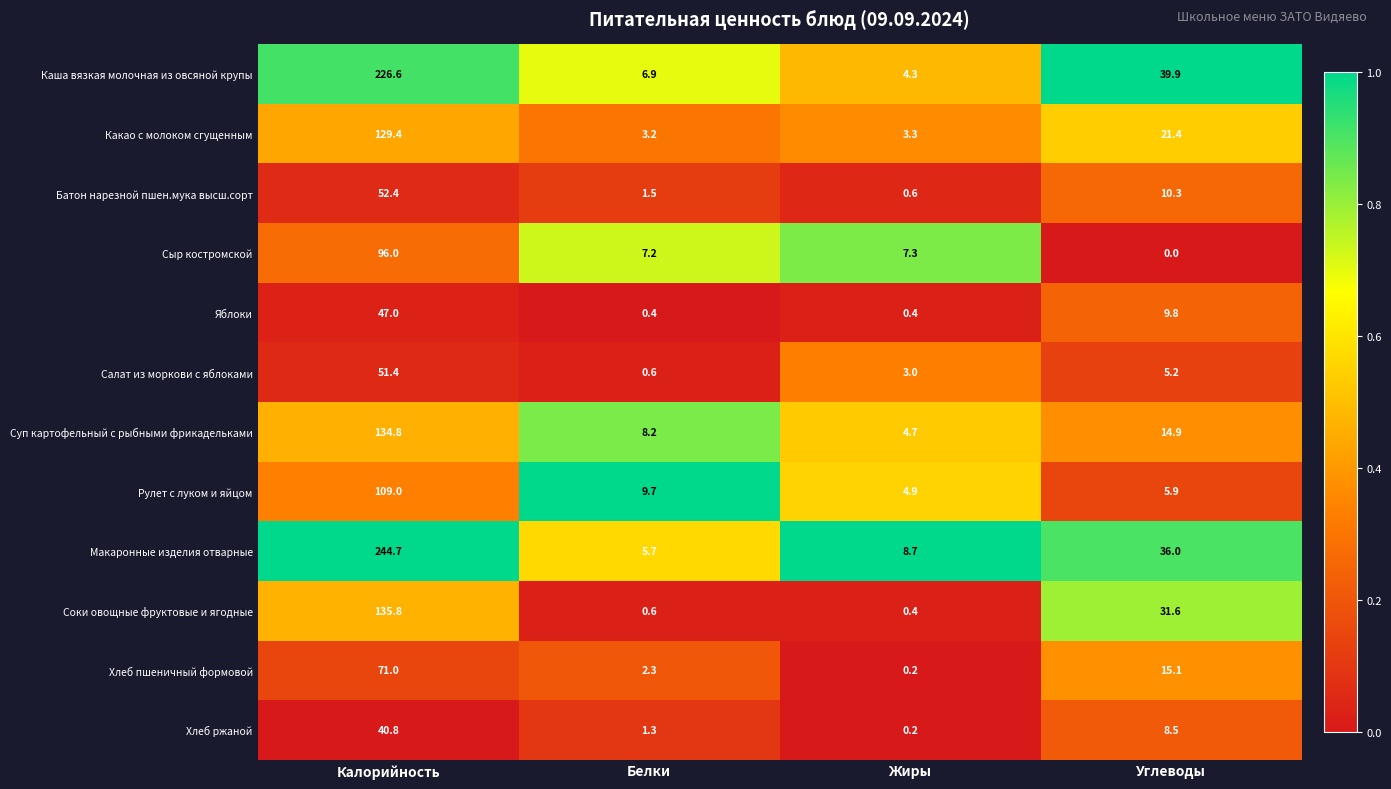

What is the total value across all series at Калорийность?

1338.9